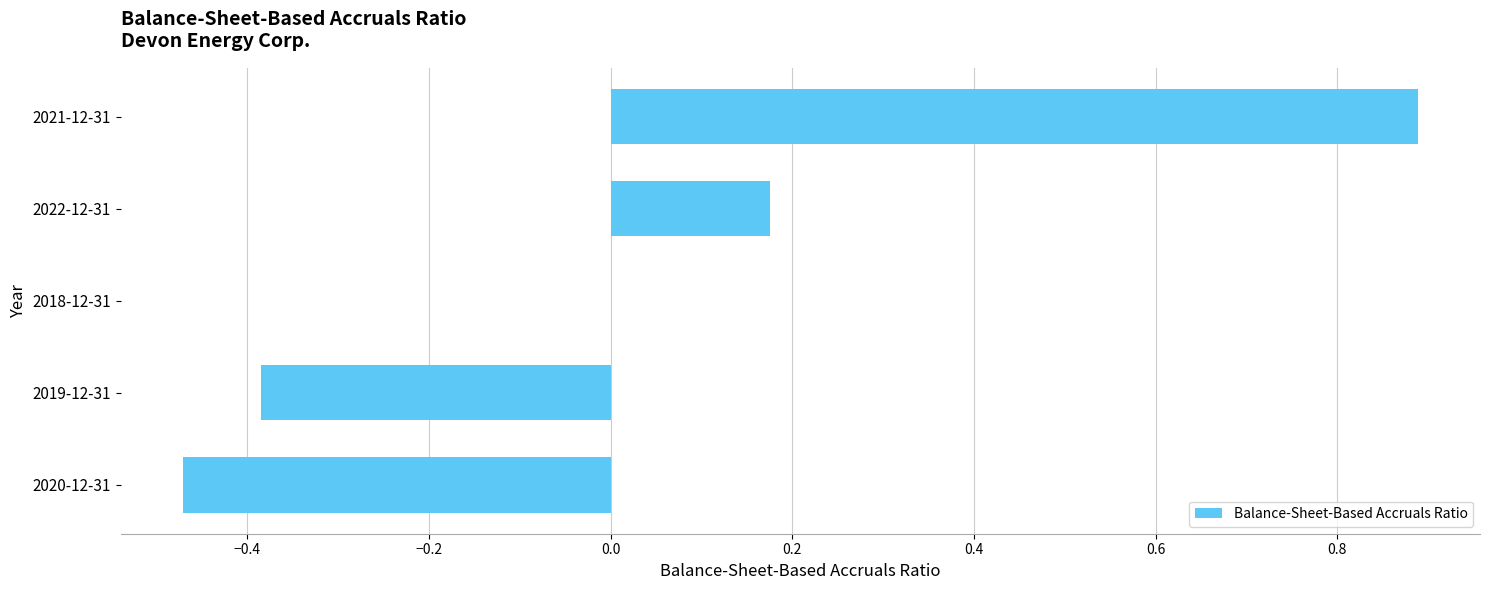

True or false: the data shows 0.0 at 2018-12-31.

True